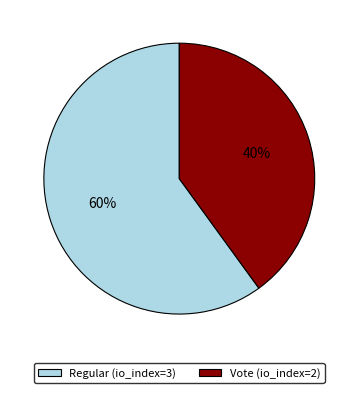

Which has a higher value, Regular (io_index=3) or Vote (io_index=2)?

Regular (io_index=3)